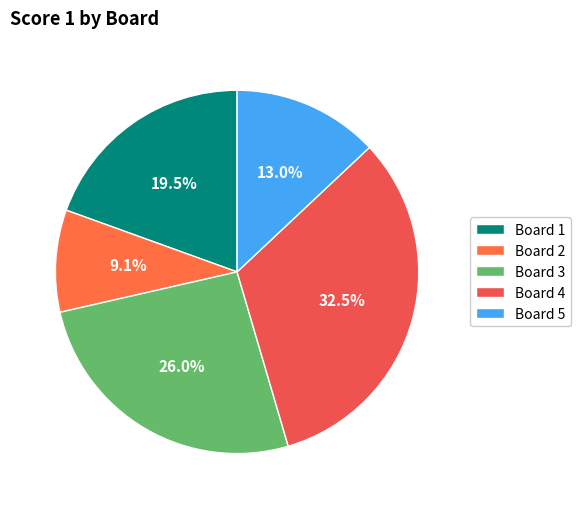

True or false: Board 2 accounts for 18% of the total.

False